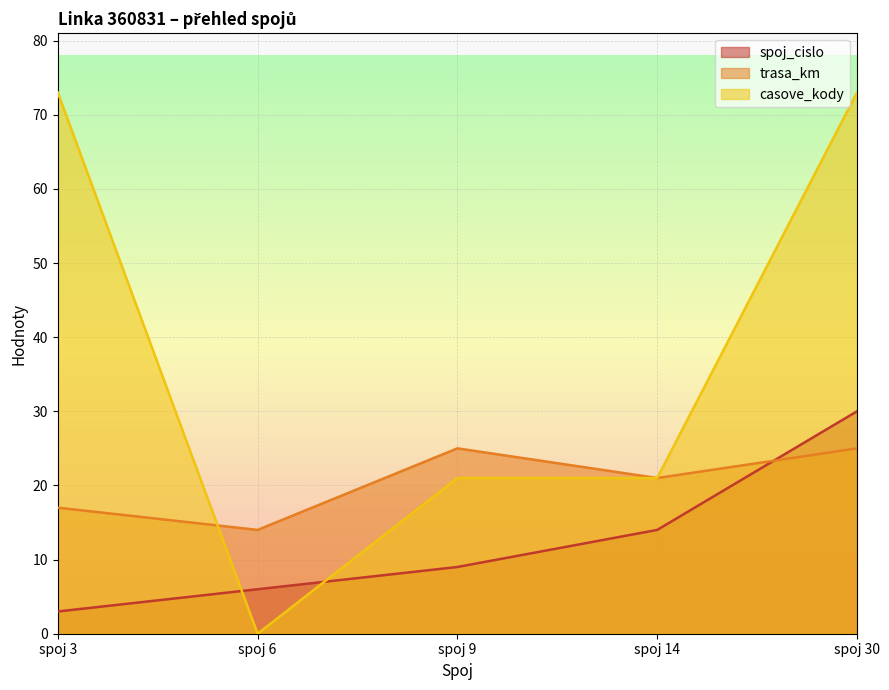

Reading left to right, extract all data points from this chart.

spoj_cislo: 3	6	9	14	30
trasa_km: 17	14	25	21	25
casove_kody: 73	0	21	21	73